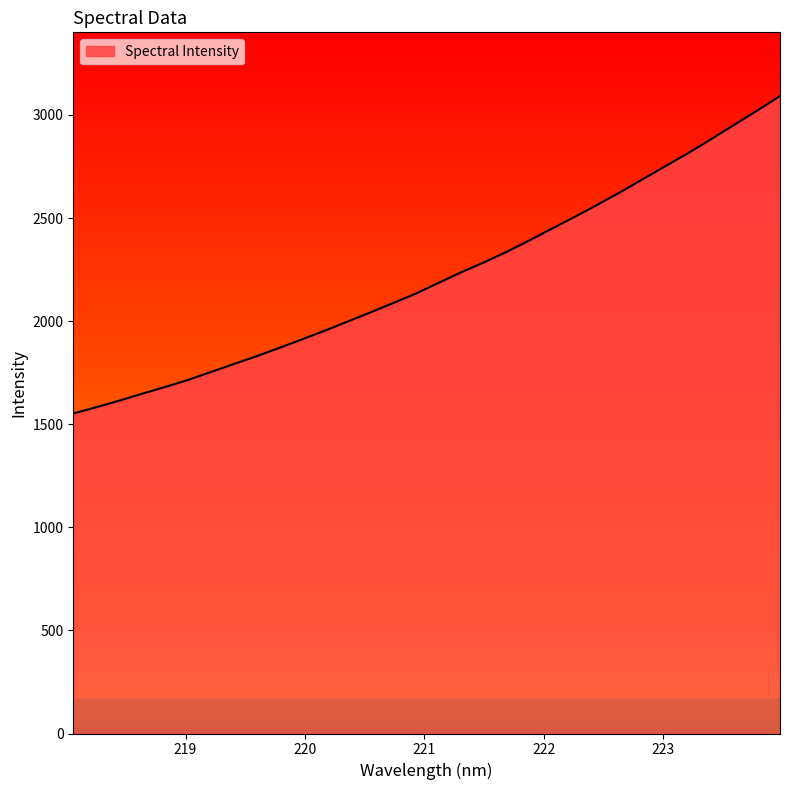

What is the smallest value displayed?

1552.1